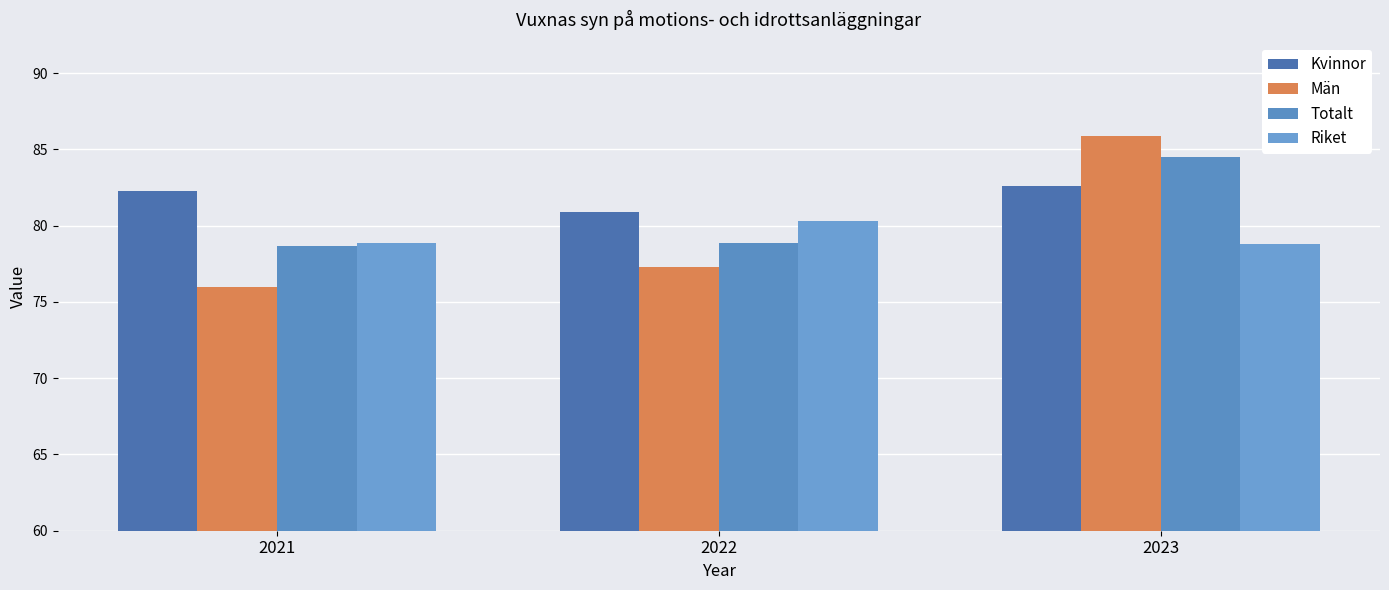

What is the value of the Riket bar at the 2nd from the left?

80.3